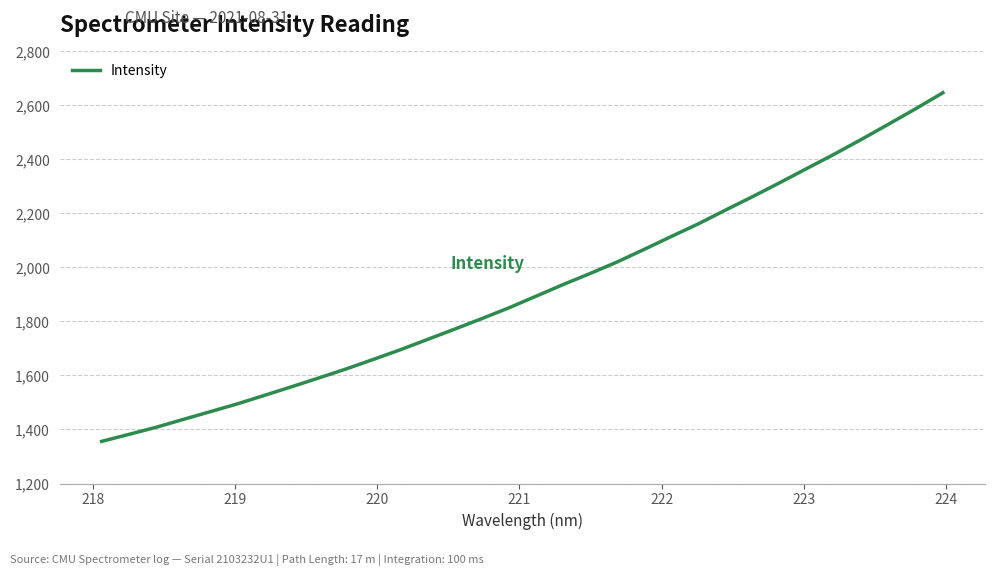

What is the difference between the maximum and minimum values?

1291.0